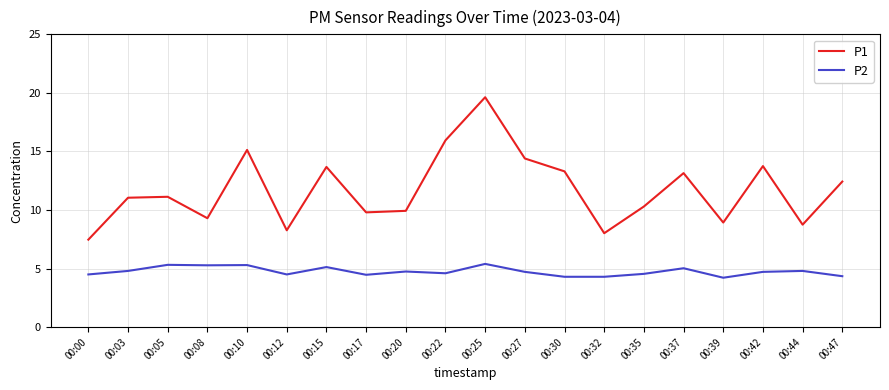

True or false: P2 and P1 intersect in this chart.

False